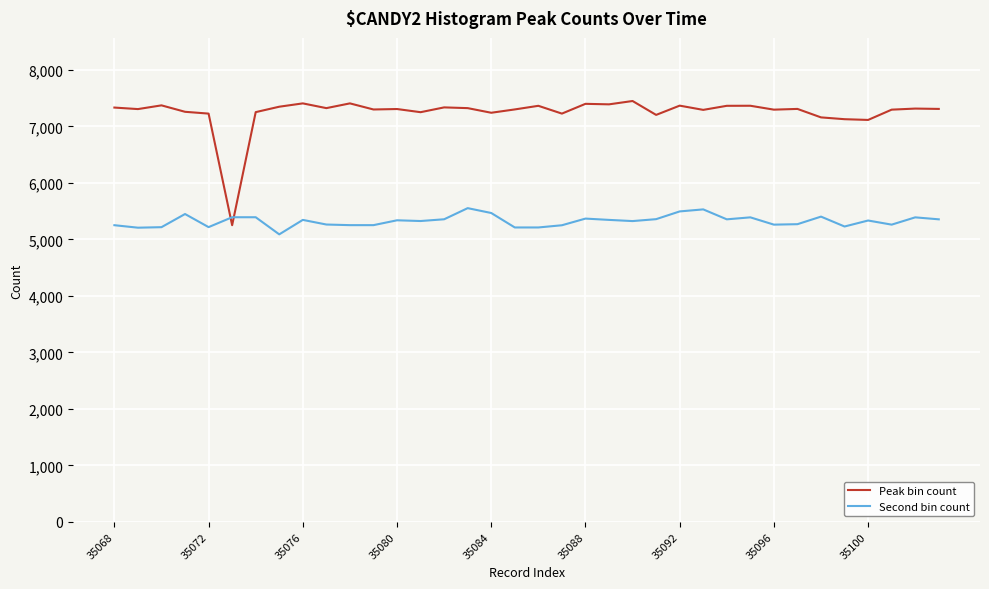

Which series has the widest spread of values?

Peak bin count